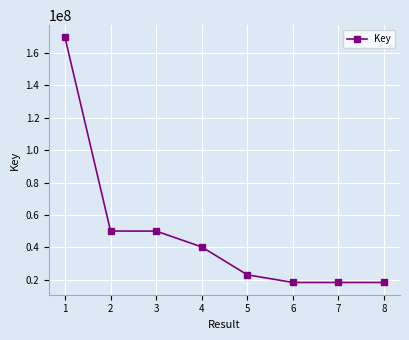

Approximately how many times larger is the value at 5 compared to 3?

0.5